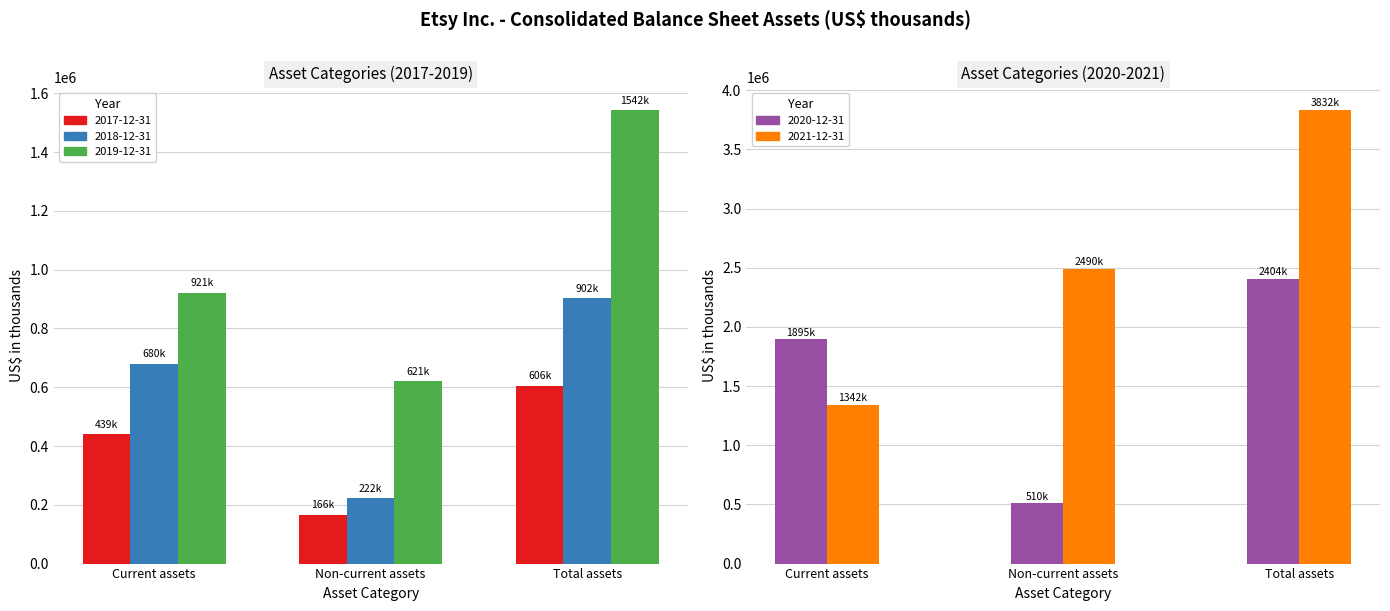

What is the average value of the 2021-12-31 series?

2554539